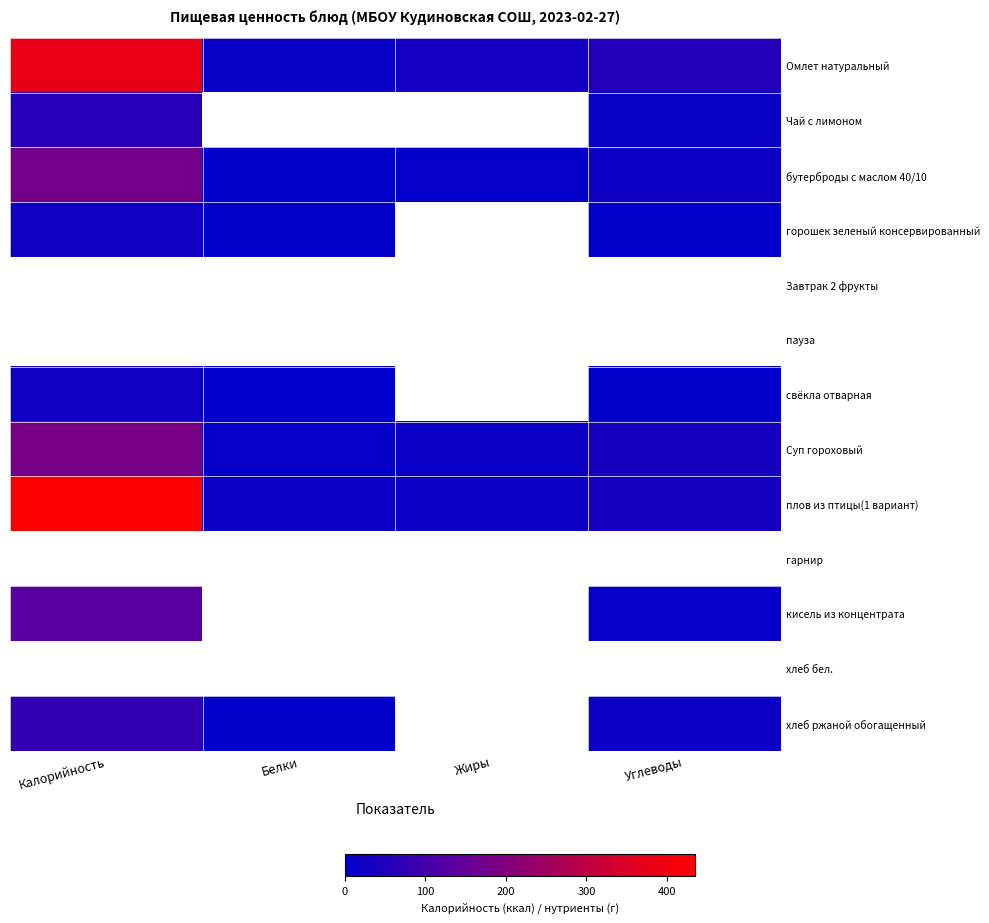

True or false: бутерброды с маслом 40/10 has a value of 1.4 at Белки.

False